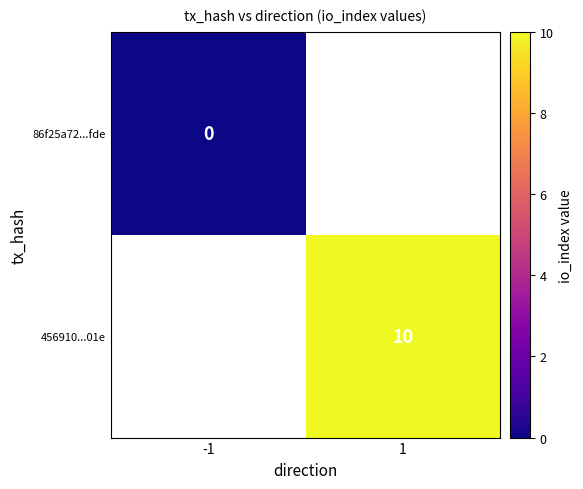

At how many categories does at least one series exceed 1?

1